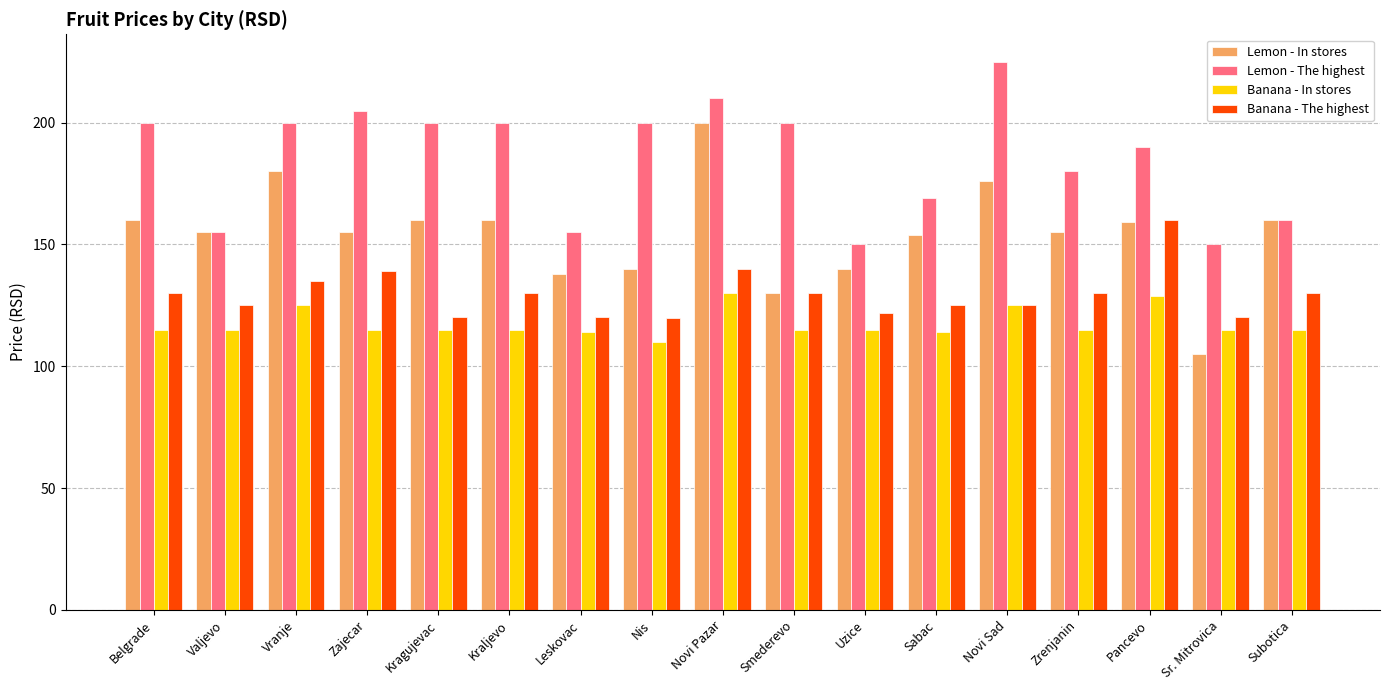

Count the number of categories in the chart.

17